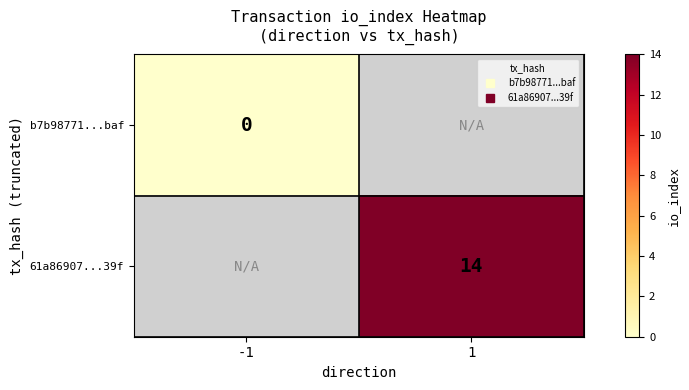

Is the value of 61a86907...39f at 1 greater than the value of b7b98771...baf at -1?

Yes